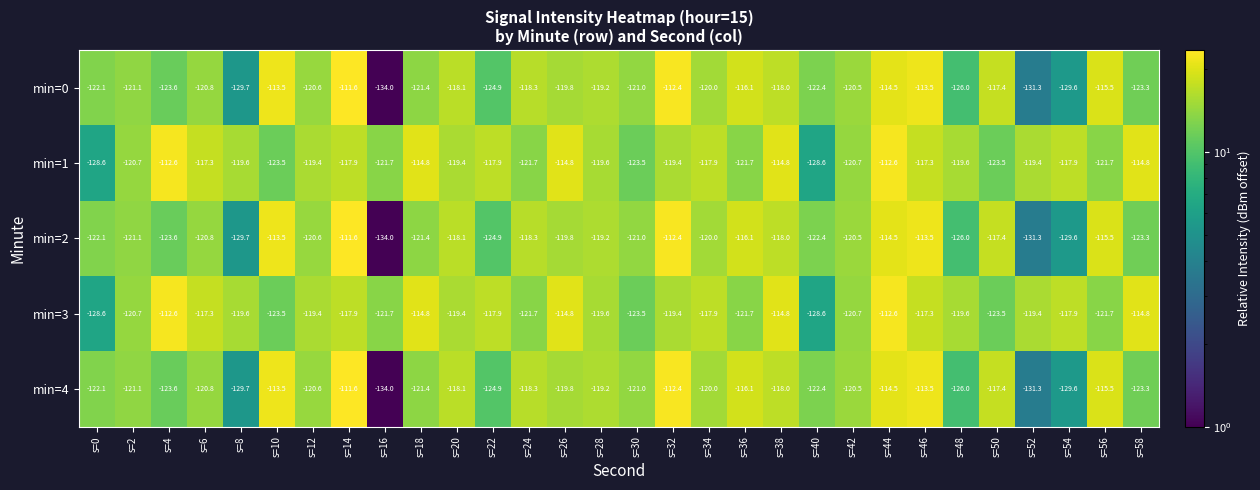

At which category is the sum across all series the highest?

s=44